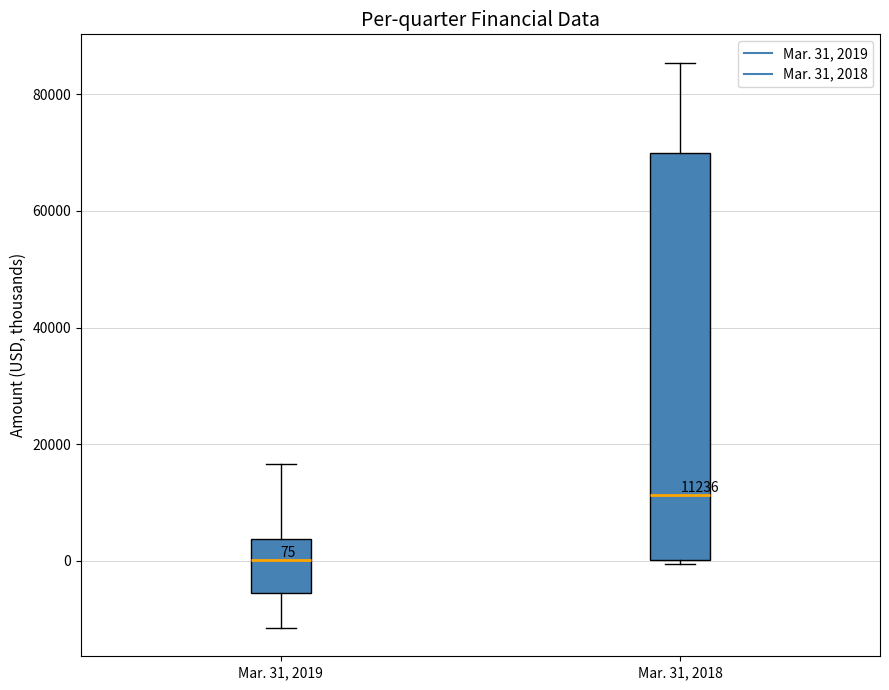

Which box has the lowest median line?

Mar. 31, 2019